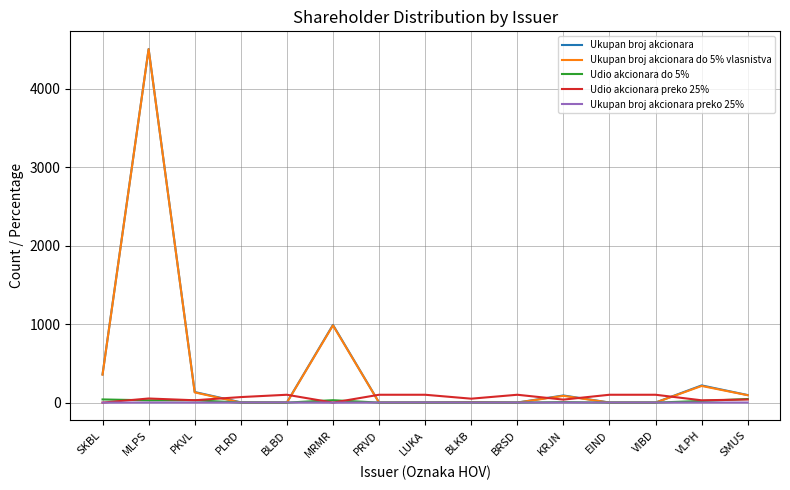

At which category is the sum across all series the highest?

MLPS